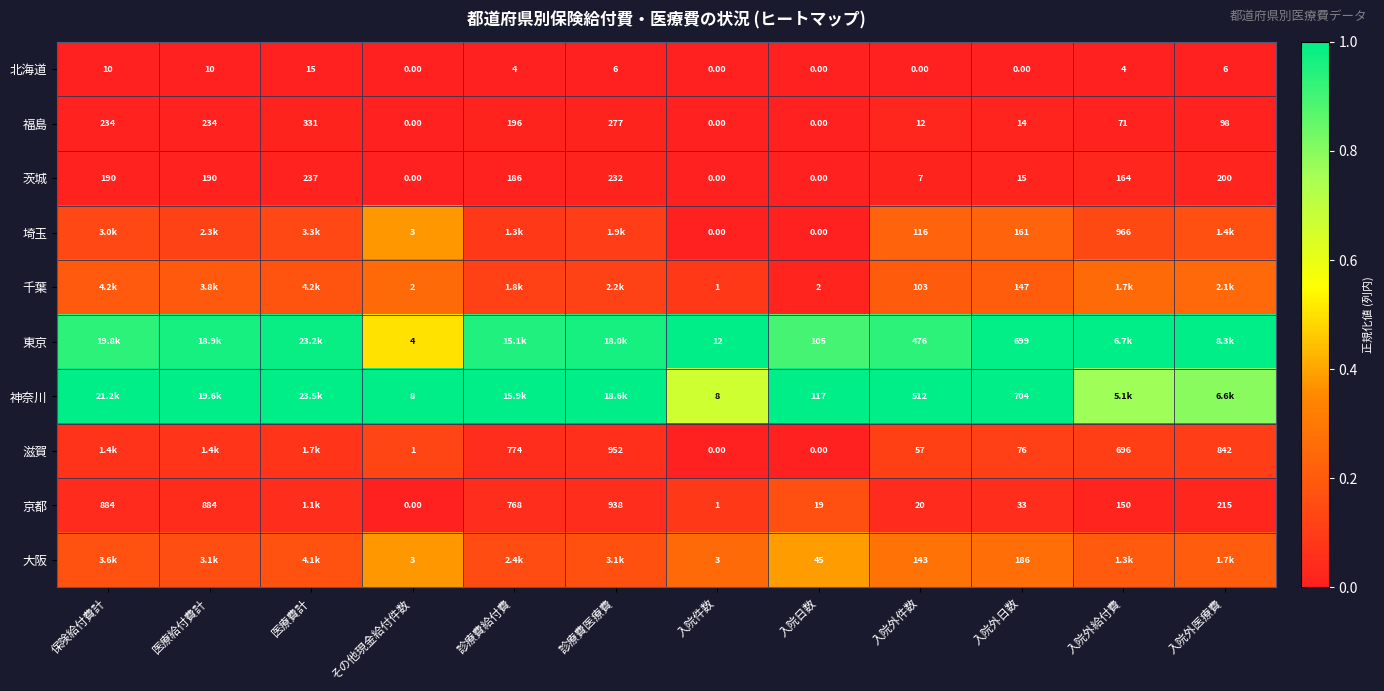

Is the value of 茨城 at 保険給付費計 greater than the value of 神奈川 at 入院件数?

Yes